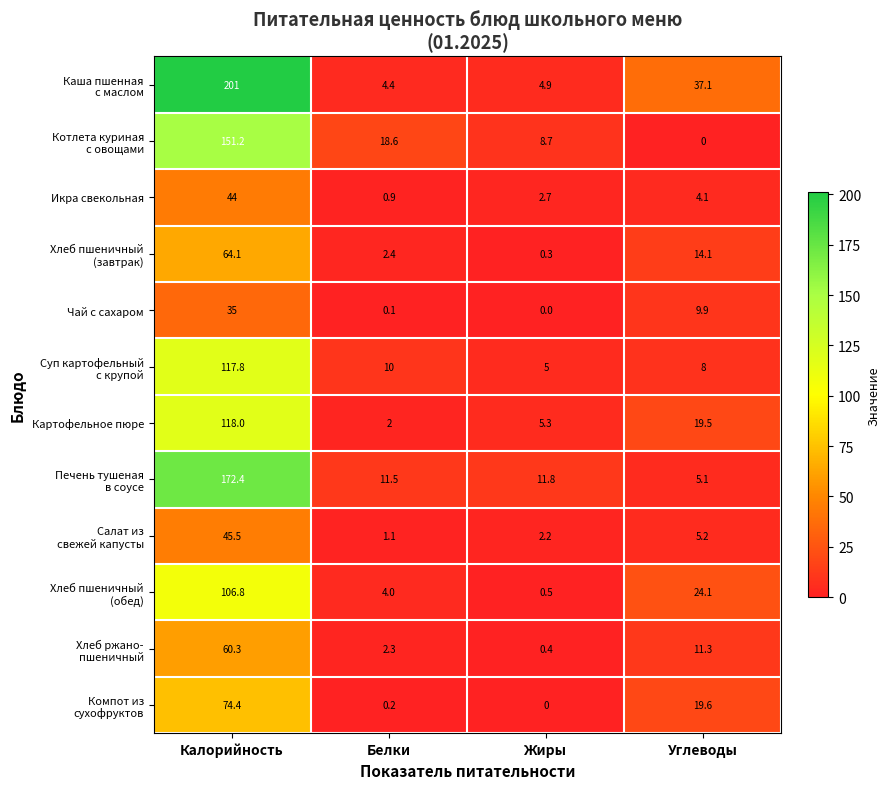

At which label does Чай с сахаром first exceed 9?

Калорийность